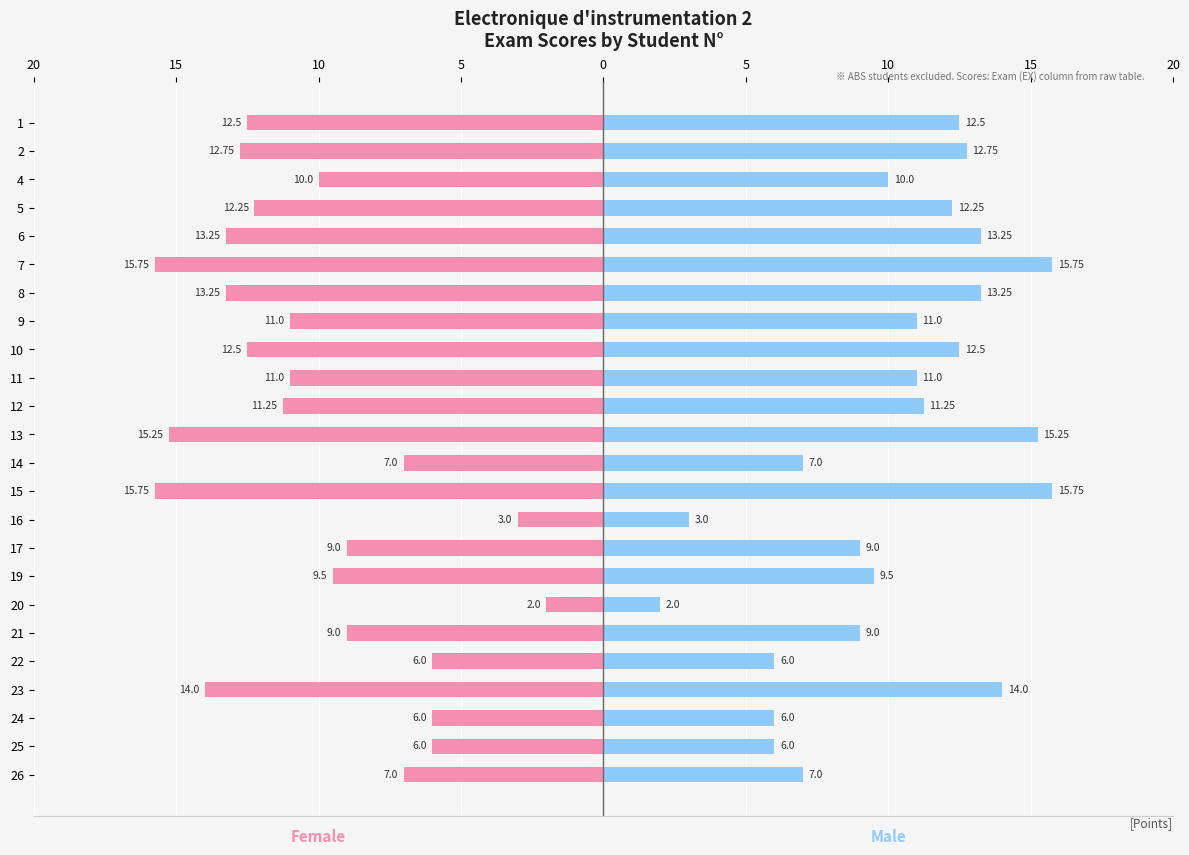

Which series has the widest spread of values?

Female (Score)